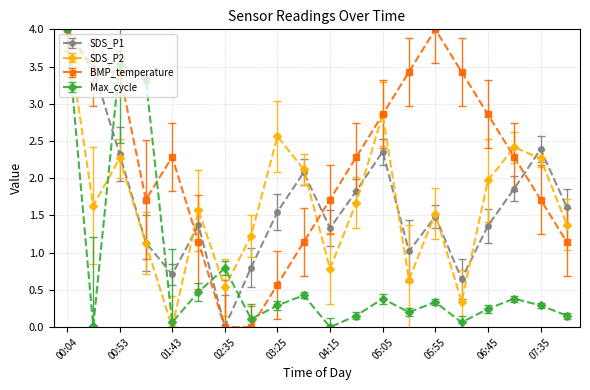

How many interior local peaks does the Max_cycle series have?

6